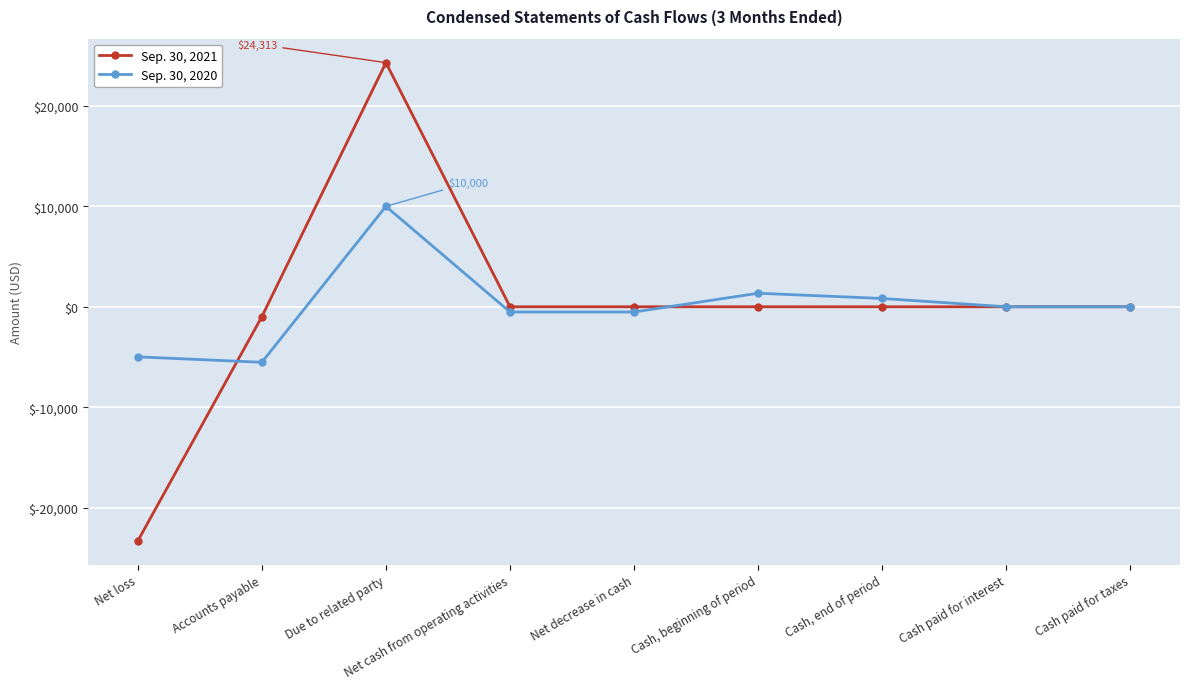

How many lines are shown in the chart?

2